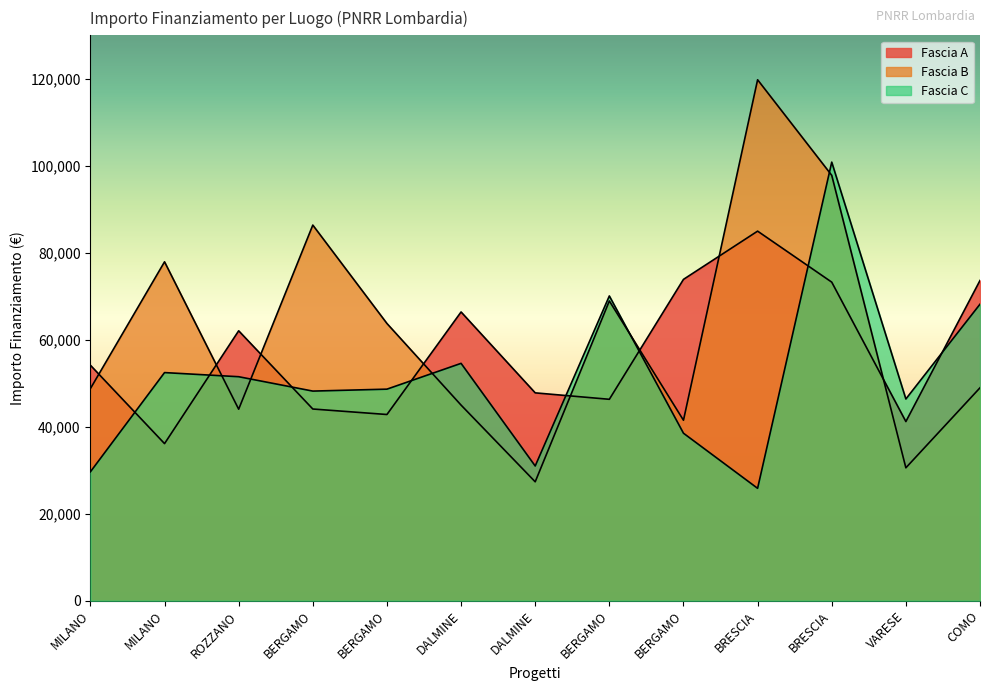

Is it true that Fascia C equals 25842.4 at BRESCIA?

True